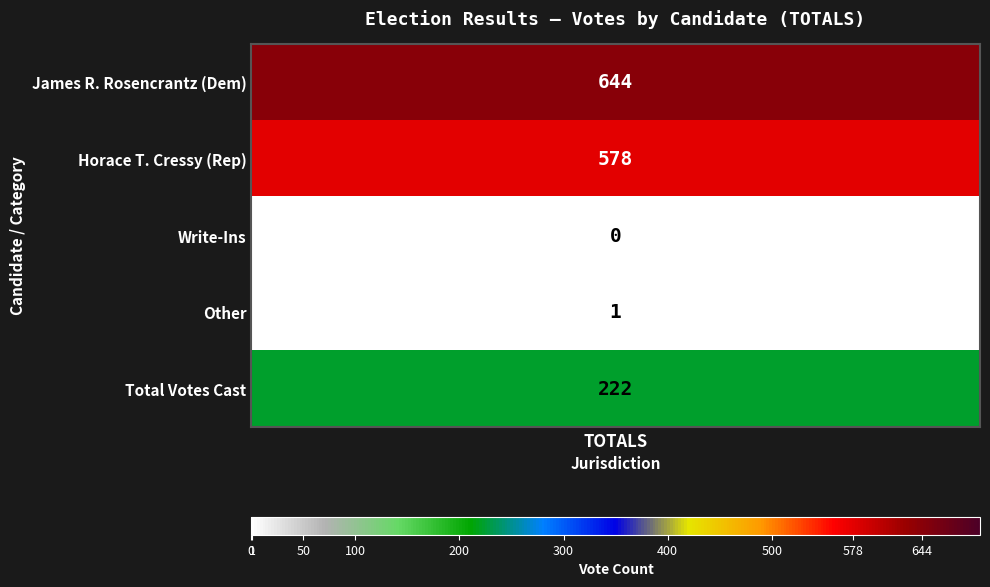

What is the change in value from 0 to 2?

-644